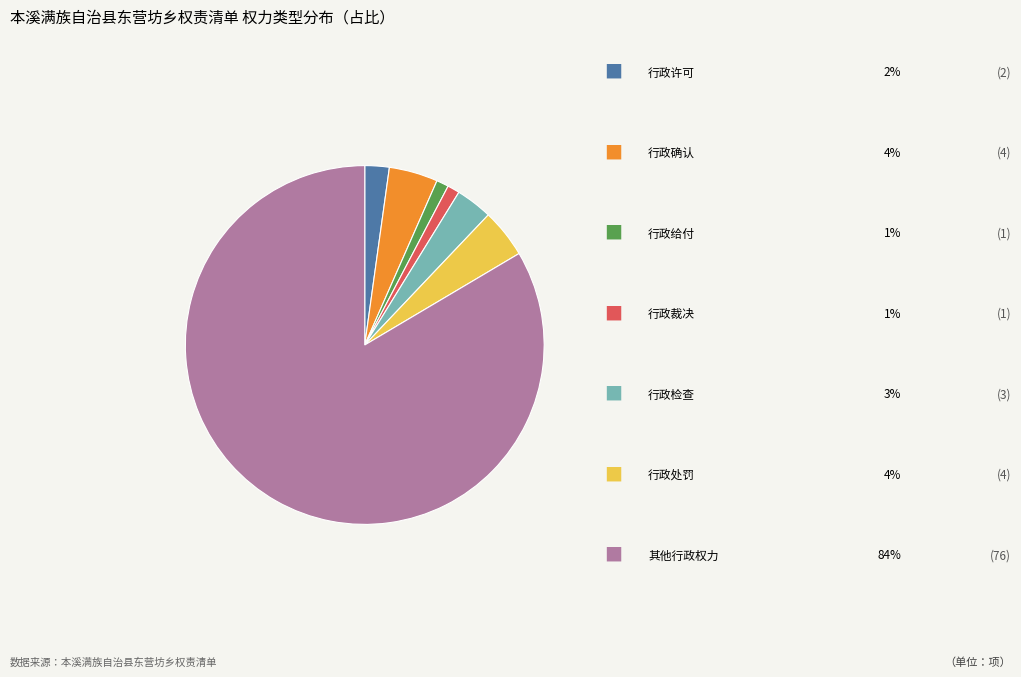

Is there any slice that represents more than half of the pie?

Yes